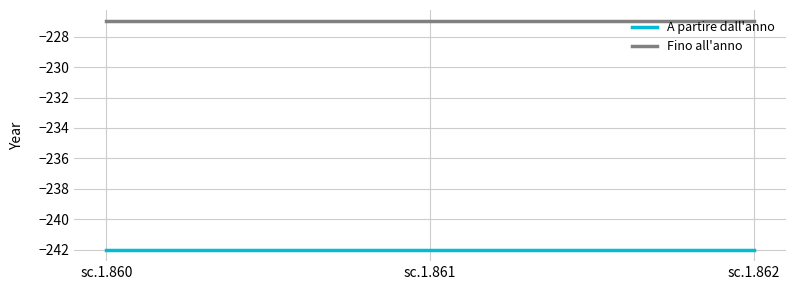

Reading left to right, transcribe all the data shown in this chart.

A partire dall'anno: -242	-242	-242
Fino all'anno: -227	-227	-227